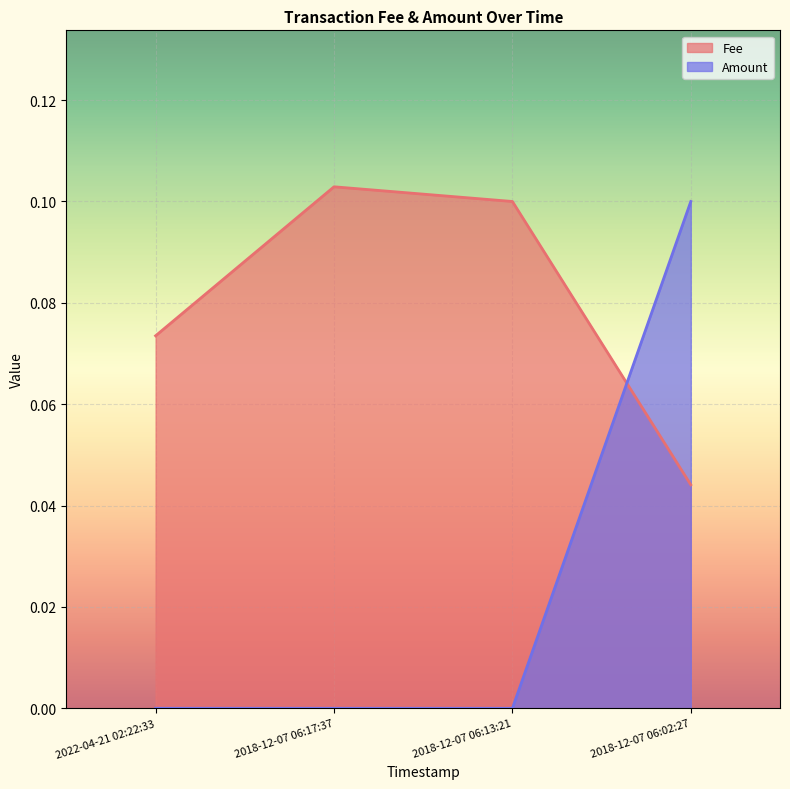

Reading left to right, transcribe all the data shown in this chart.

Fee: 2022-04-21 02:22:33=0.1	2018-12-07 06:17:37=0.1	2018-12-07 06:13:21=0.1	2018-12-07 06:02:27=0.0
Amount: 2022-04-21 02:22:33=0.0	2018-12-07 06:17:37=0.0	2018-12-07 06:13:21=0.0	2018-12-07 06:02:27=0.1